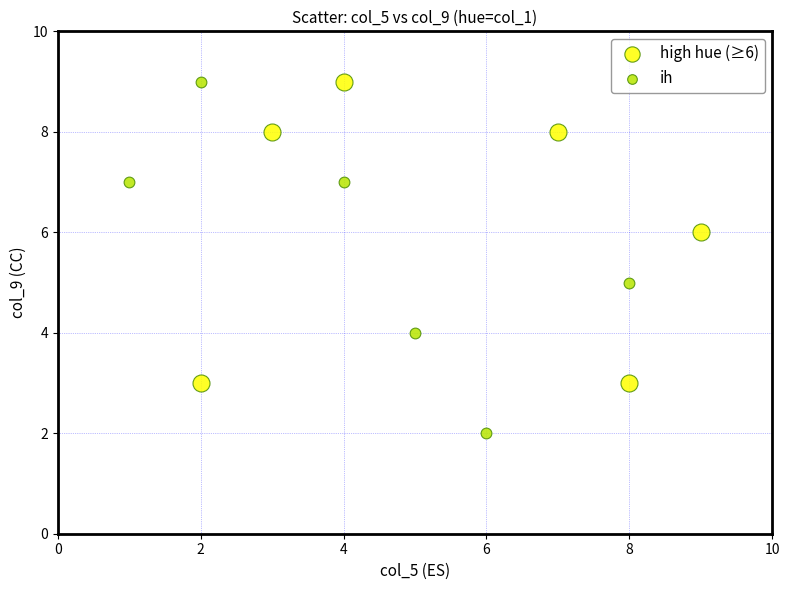

Which series reaches the minimum Y coordinate?

ih